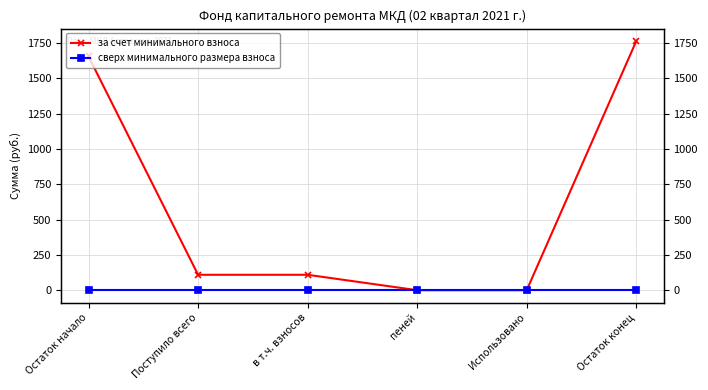

Is it true that сверх минимального размера взноса equals 0.0 at Остаток начало?

True